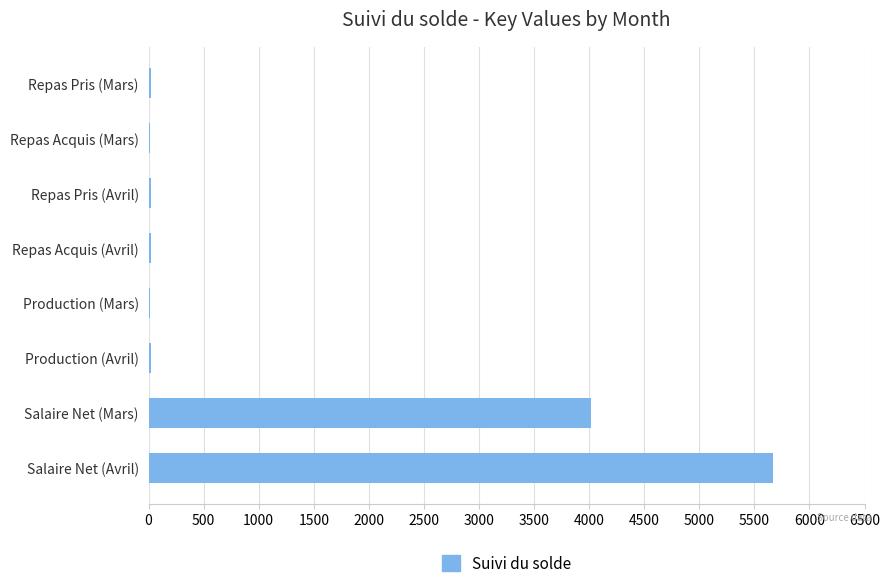

Is it true that the value at Salaire Net (Mars) is 1490.6?

False